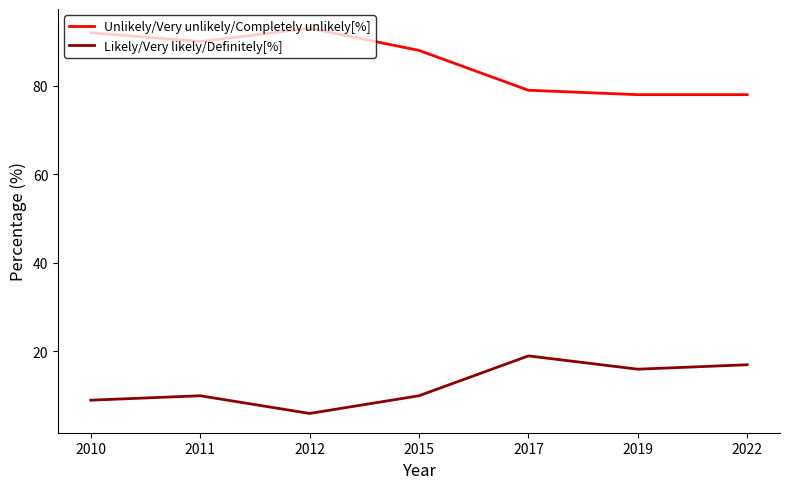

Rank the series by their maximum value, from highest to lowest.

Unlikely/Very unlikely/Completely unlikely[%], Likely/Very likely/Definitely[%]